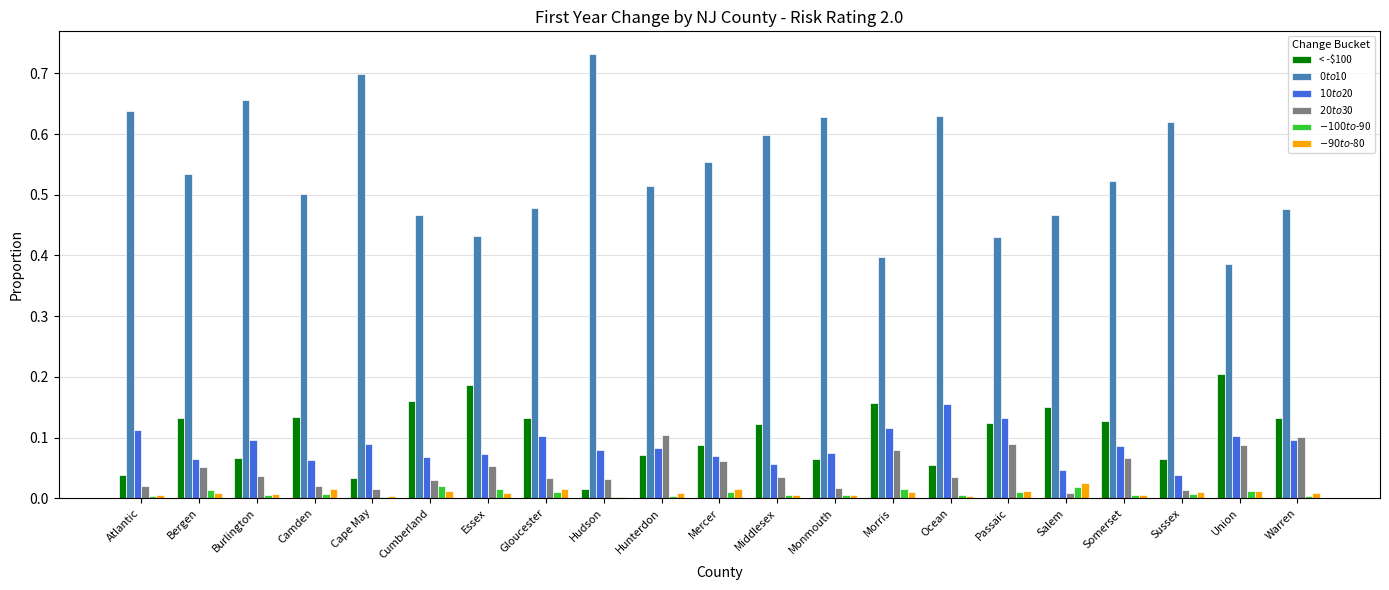

Is it true that < -$100 equals 0.2 at Union?

True